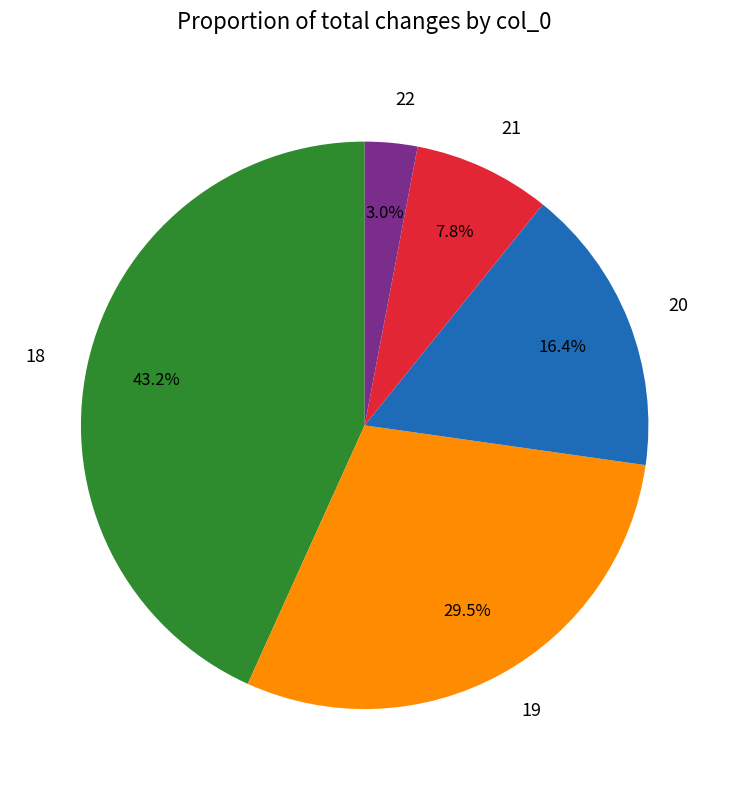

To the nearest percent, what is the difference between the 20 and 22 slice percentages?

13%